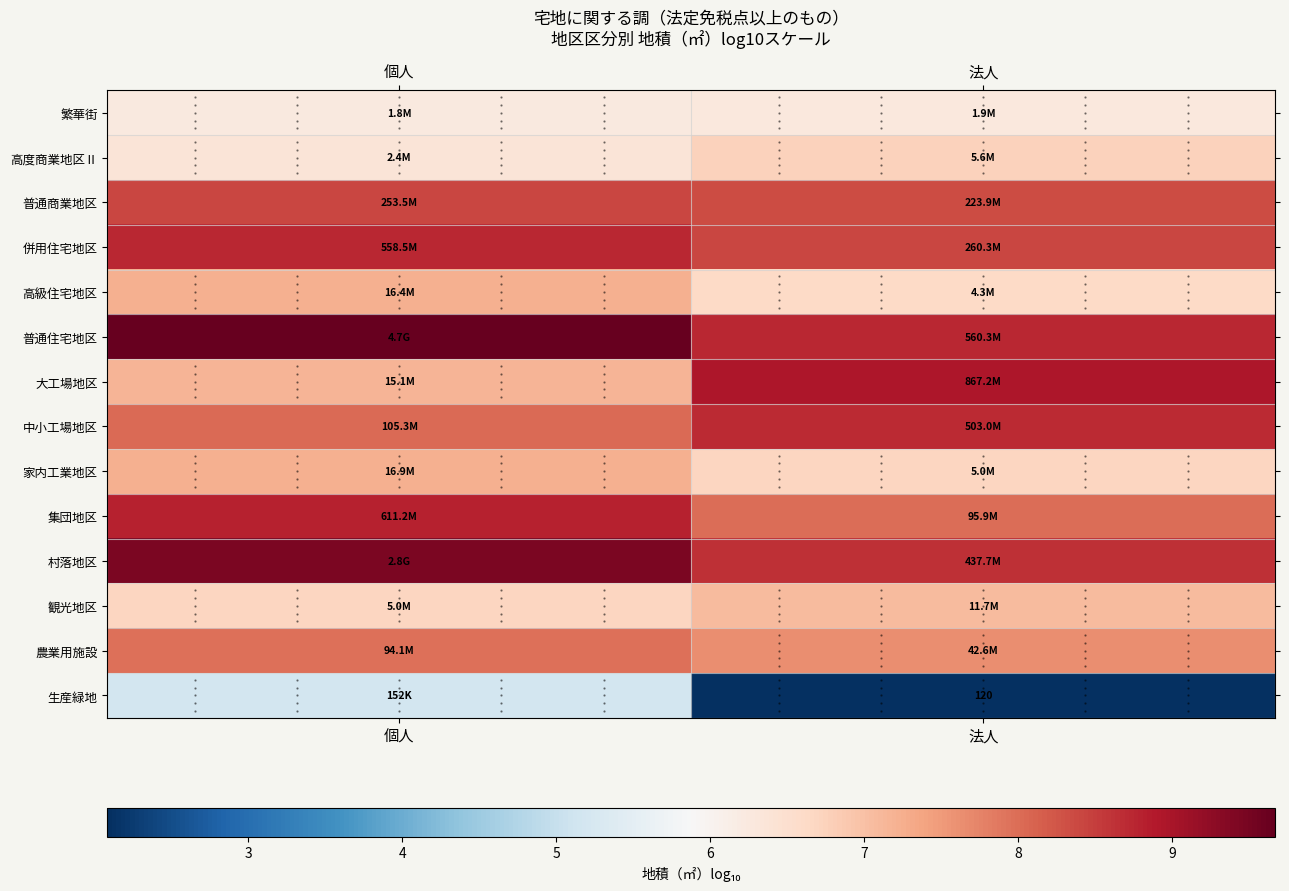

The value of 併用住宅地区 at 法人 is 12.1. True or false?

False